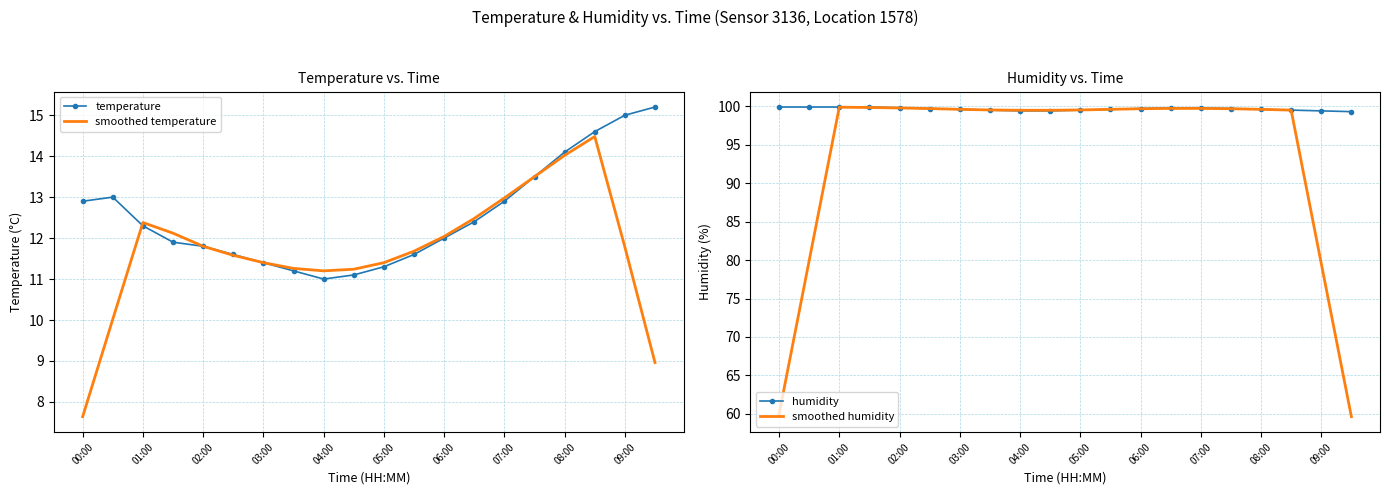

True or false: smoothed temperature and humidity intersect in this chart.

False